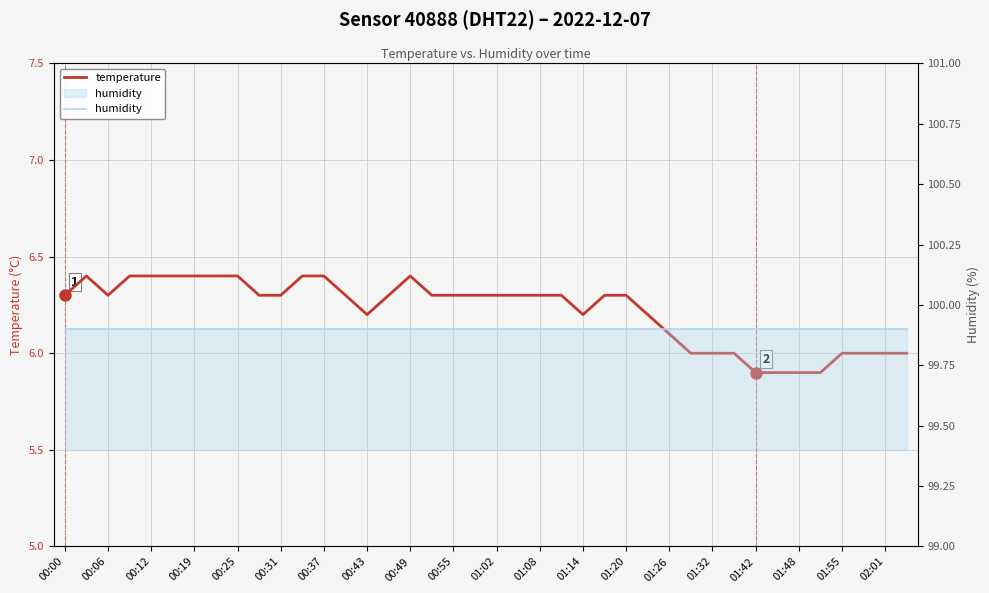

What is the total value across all series at 00:43?

106.3